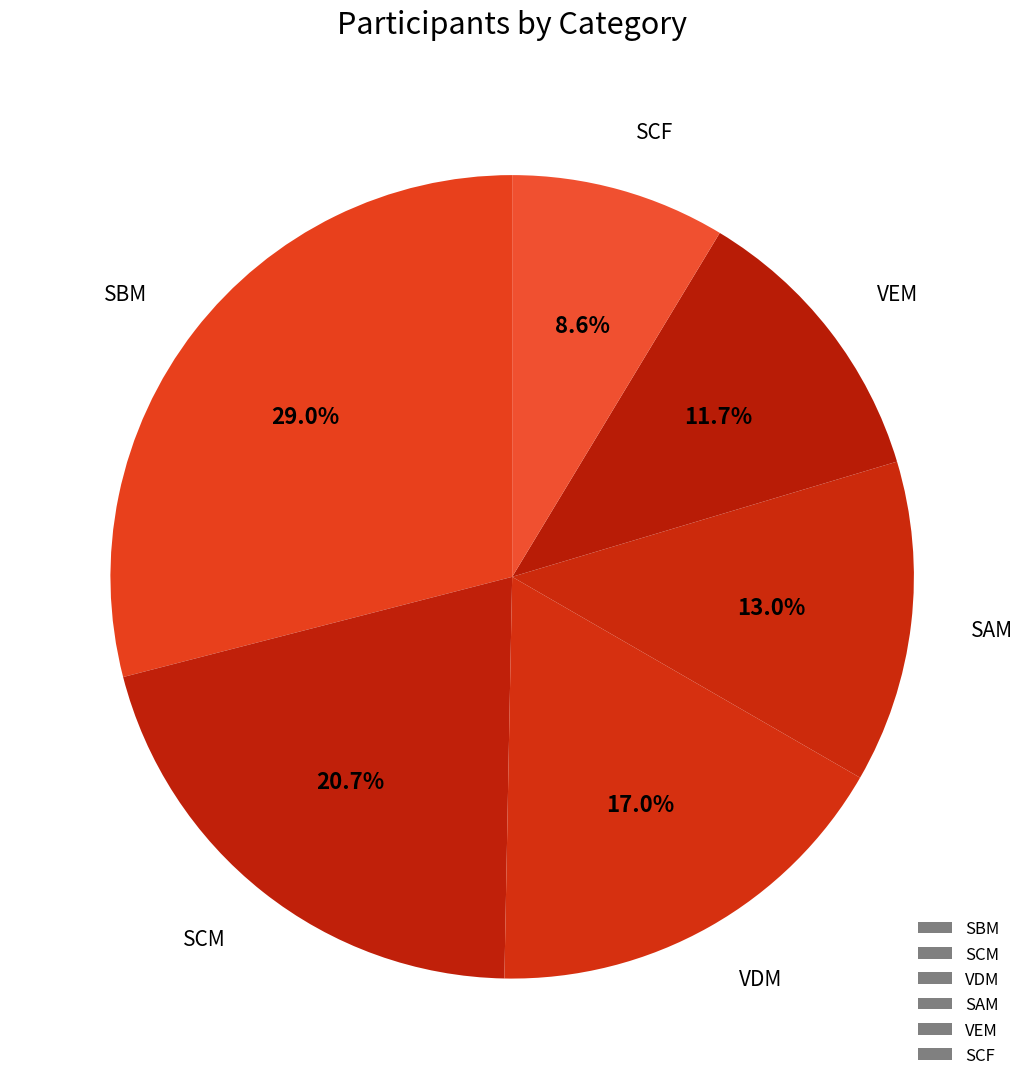

How many slices are in this pie chart?

6